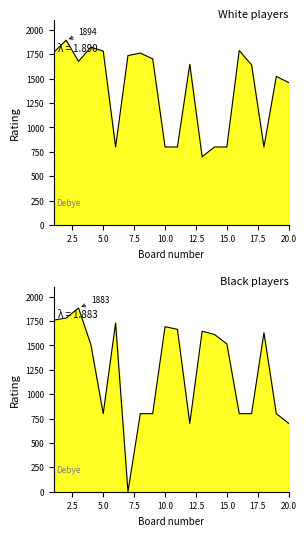

Between 4 and 16, which is larger?

4